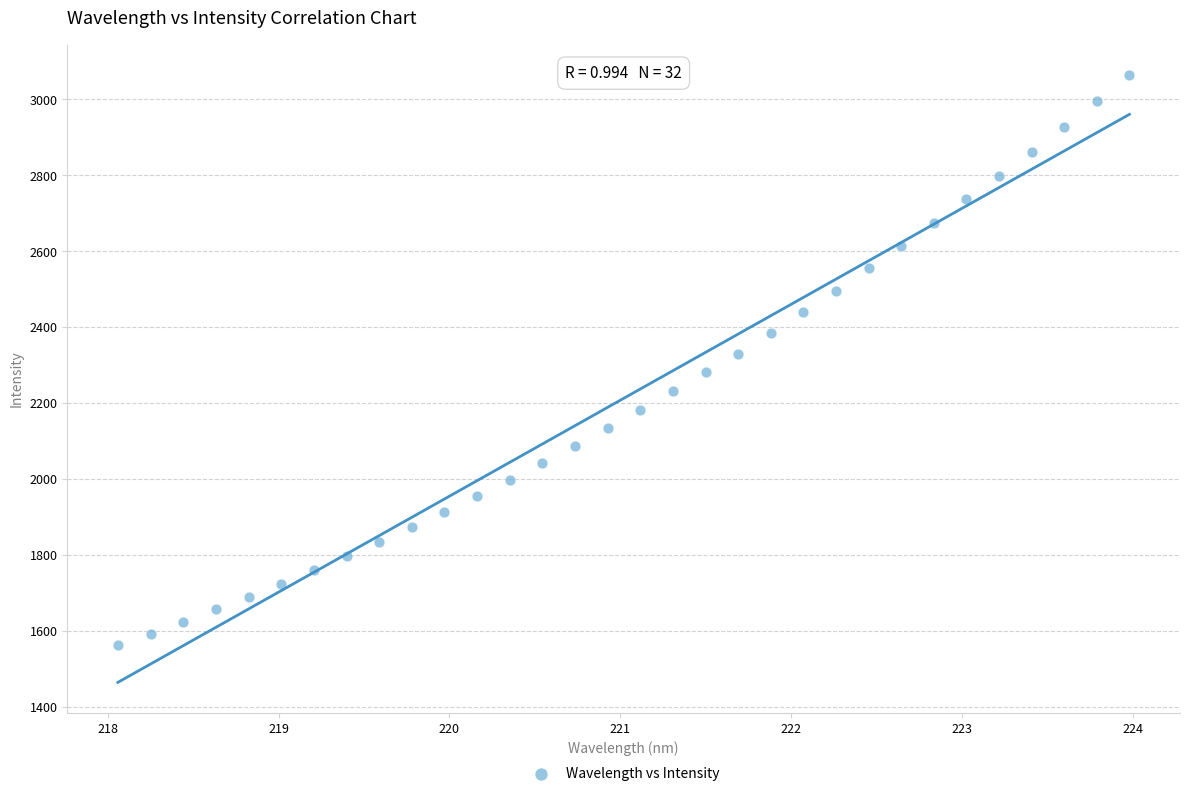

What is the range of X values (max minus min)?

5.9